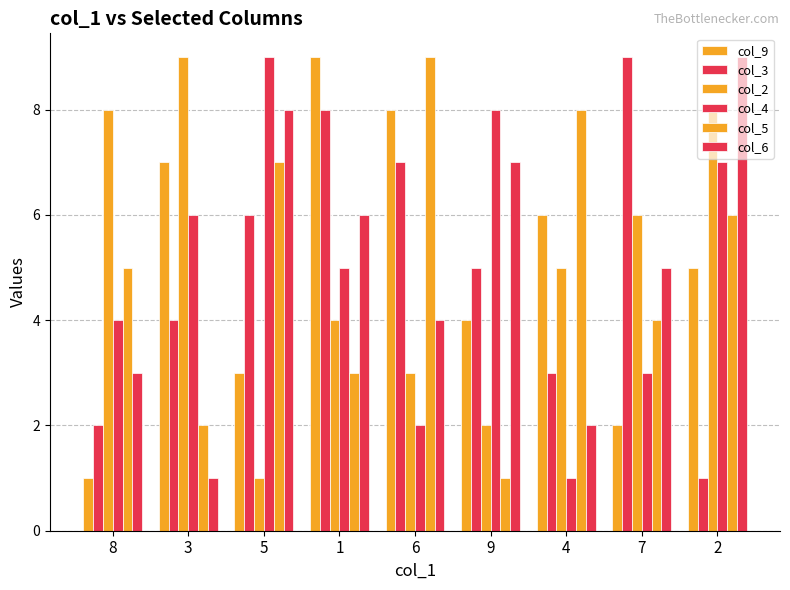

Count the number of categories in the chart.

9